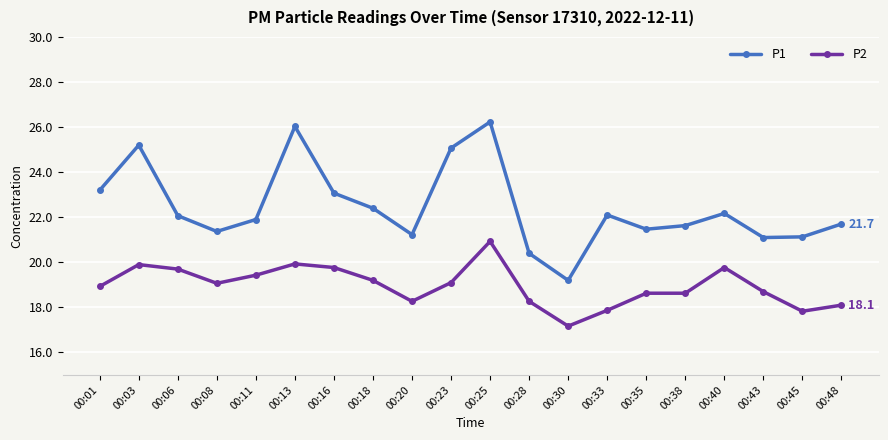

Between 00:03 and 00:43, which series saw the biggest shift?

P1